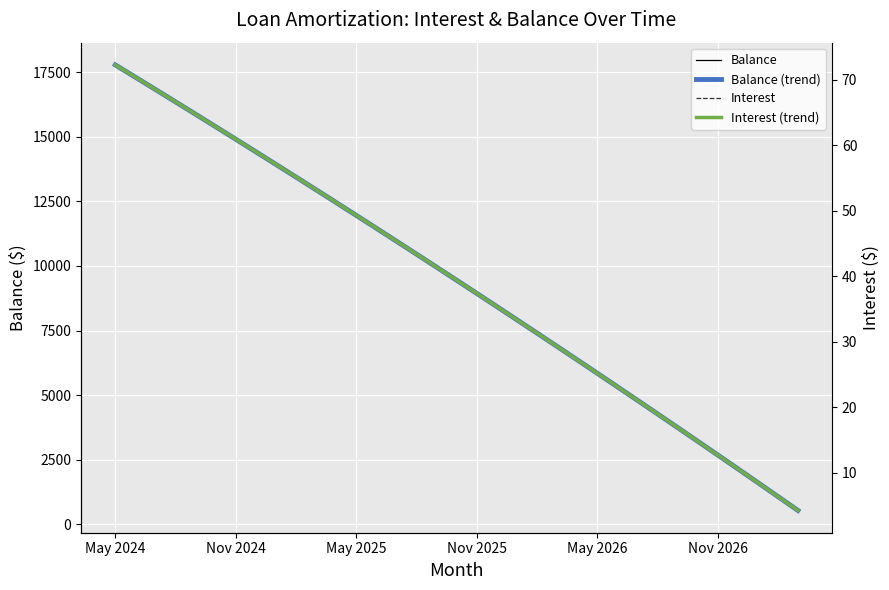

True or false: Balance (trend) and Balance intersect in this chart.

True